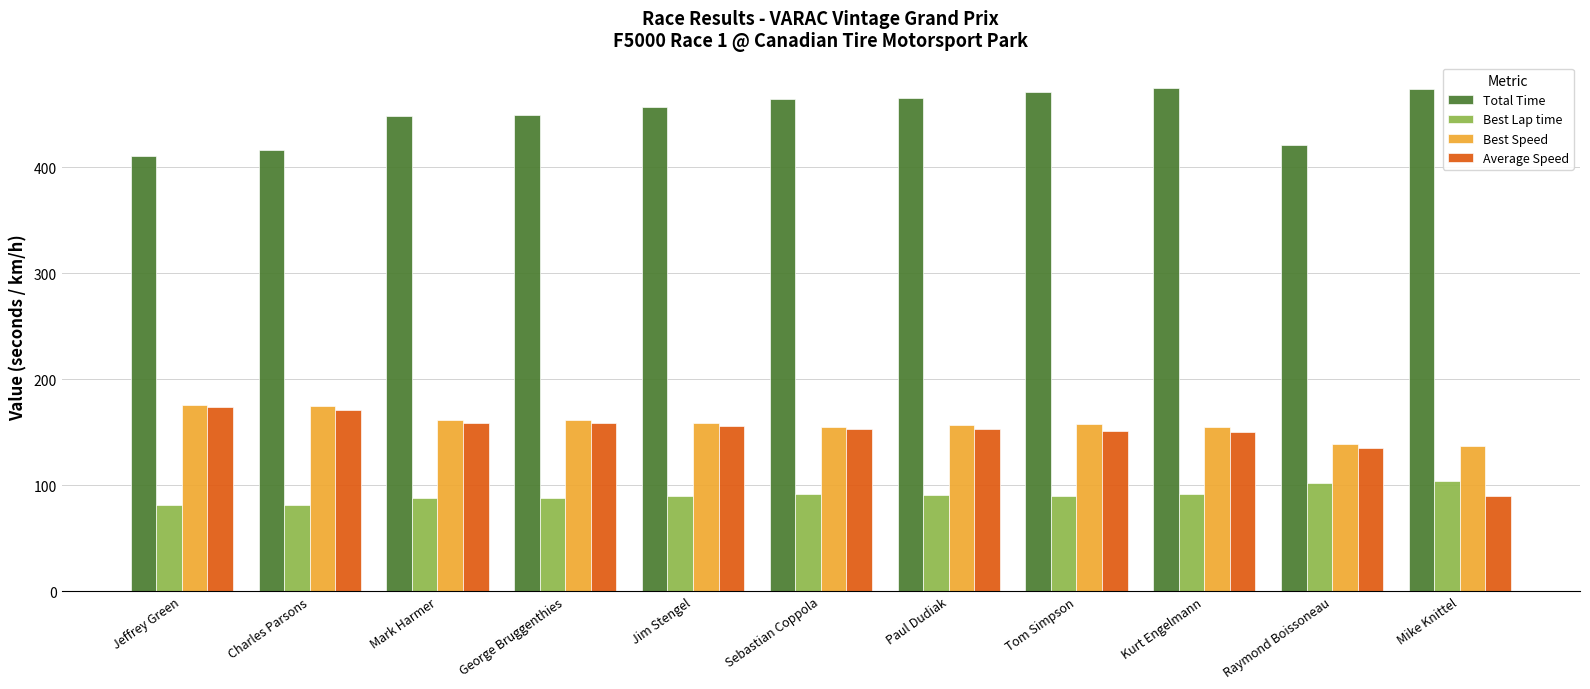

What is the difference between the highest and lowest values at Kurt Engelmann?

383.1